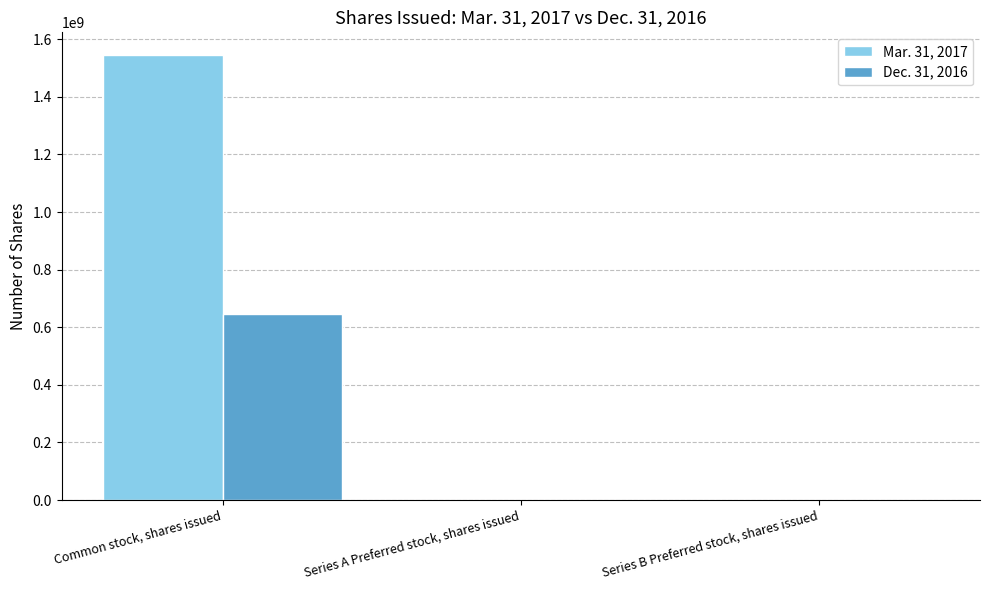

True or false: Mar. 31, 2017 has a value of 534040543 at Common stock, shares issued.

False